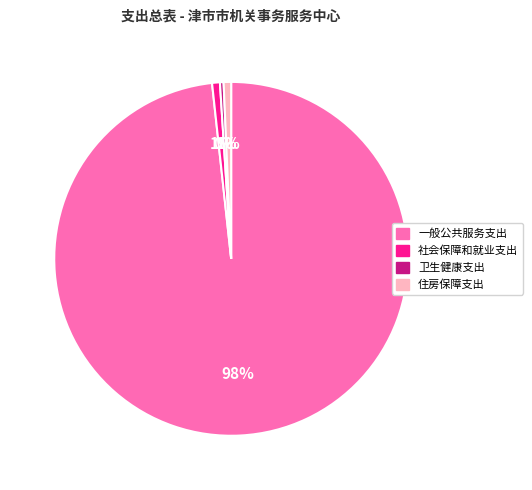

Count the number of slices in the pie.

4